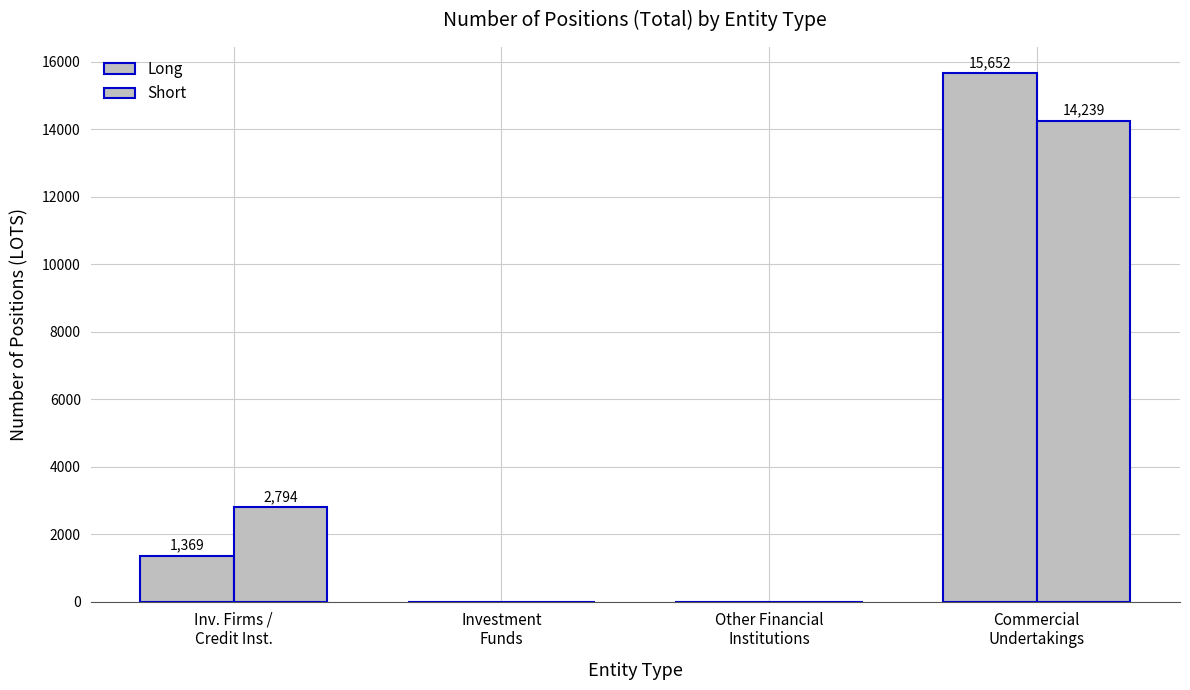

Which category has the lowest value across all series?

Investment
Funds